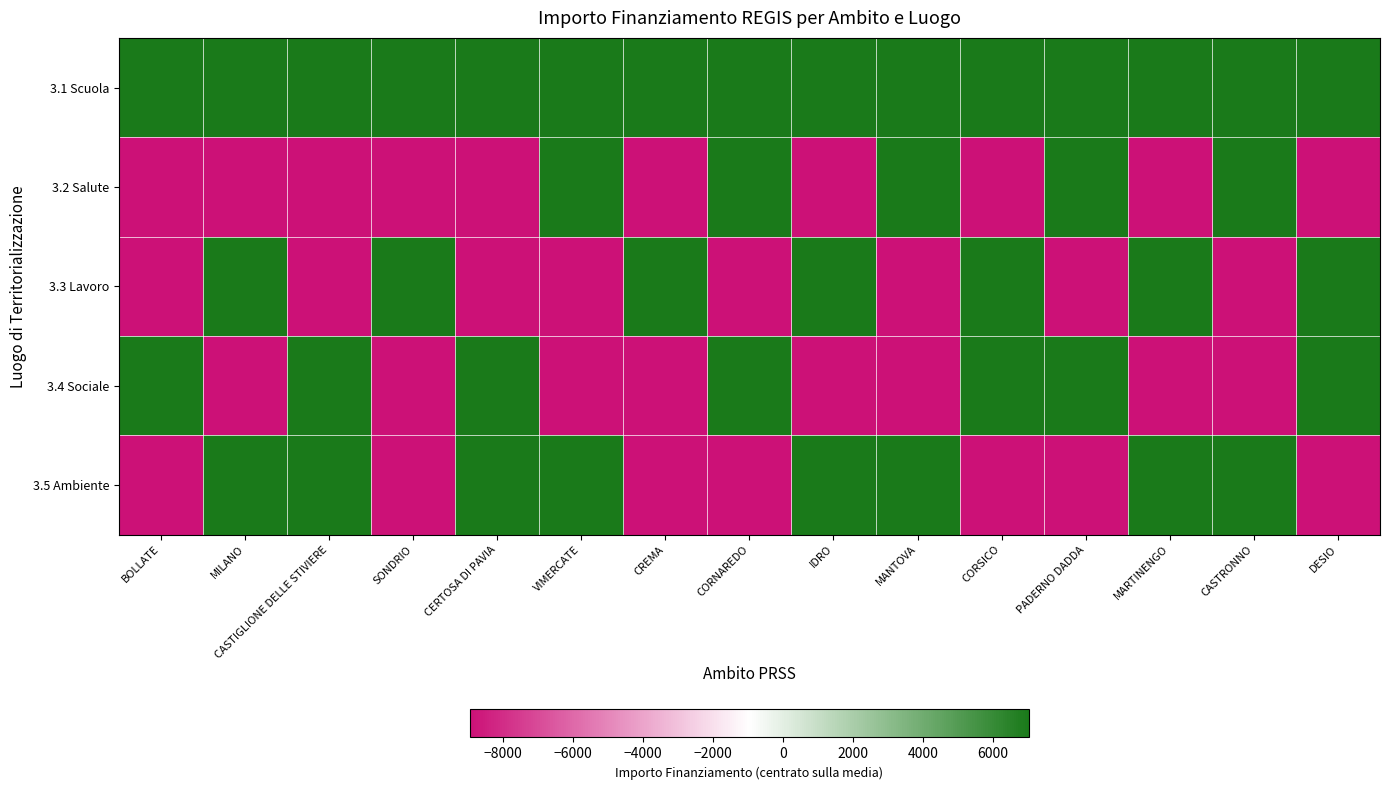

Rank the series by their maximum value, from highest to lowest.

3.1 Scuola, 3.2 Salute, 3.3 Lavoro, 3.4 Sociale, 3.5 Ambiente